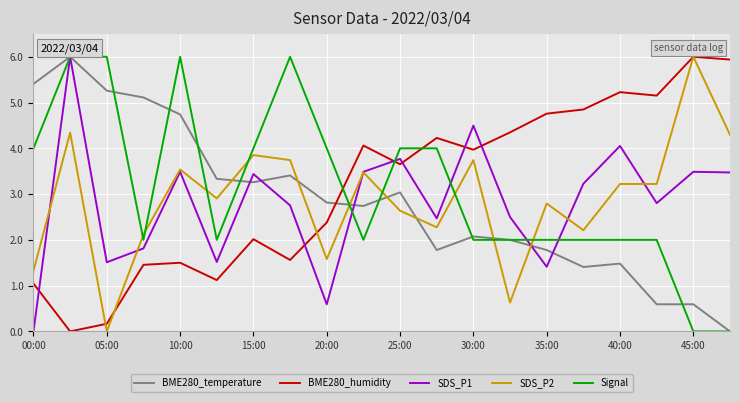

True or false: SDS_P1 and BME280_humidity cross at least once.

True